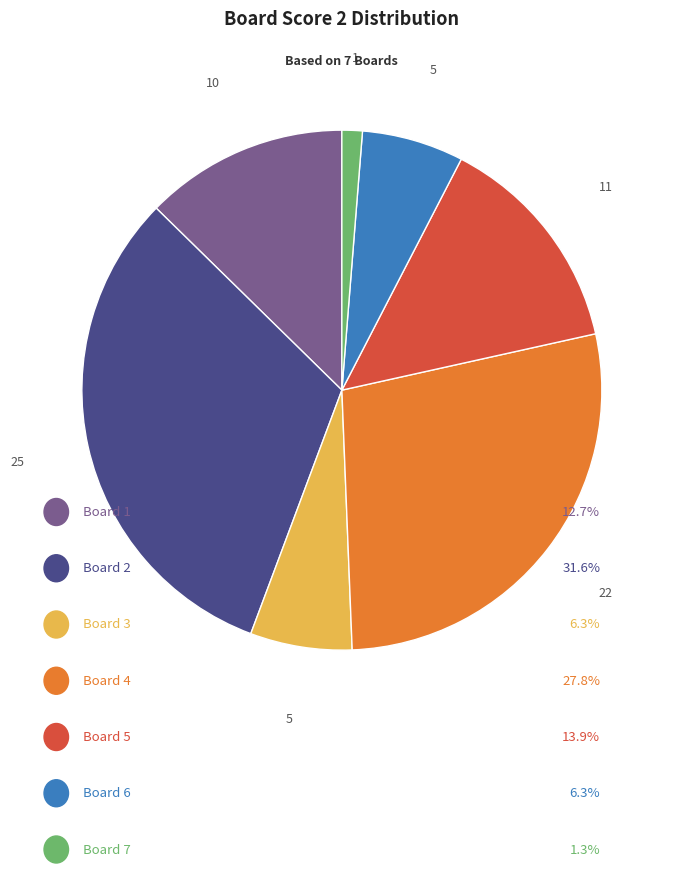

Is there any slice that represents more than half of the pie?

No